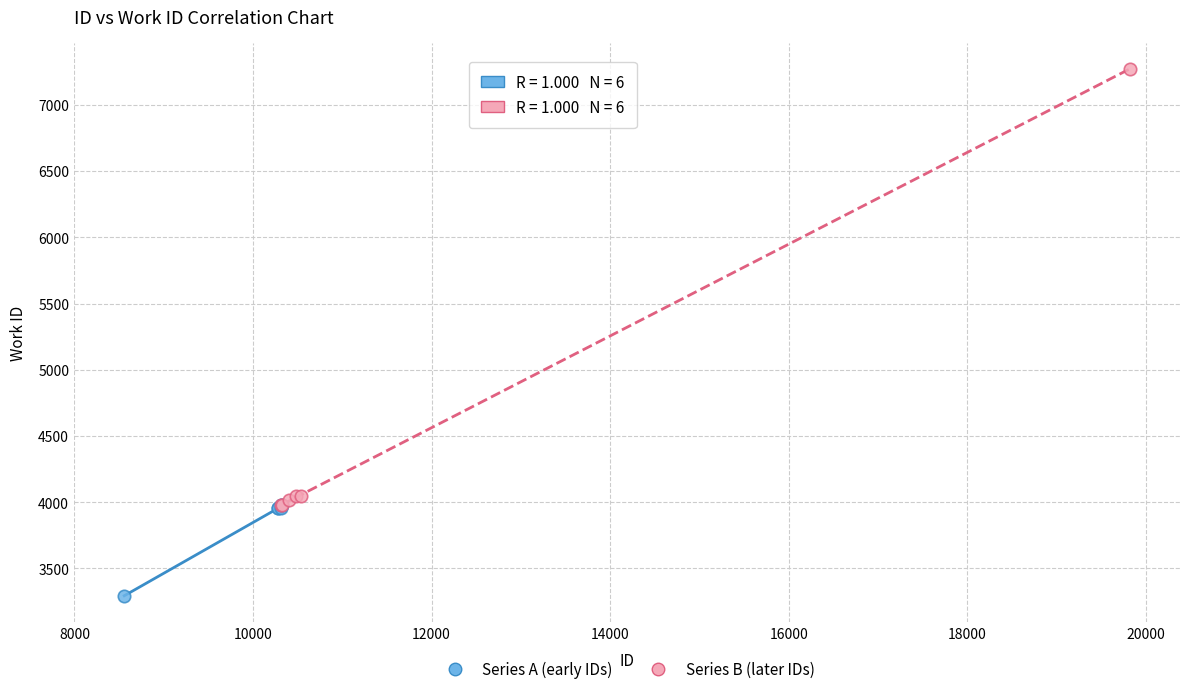

Which series reaches the maximum Y coordinate?

Series B (later IDs)